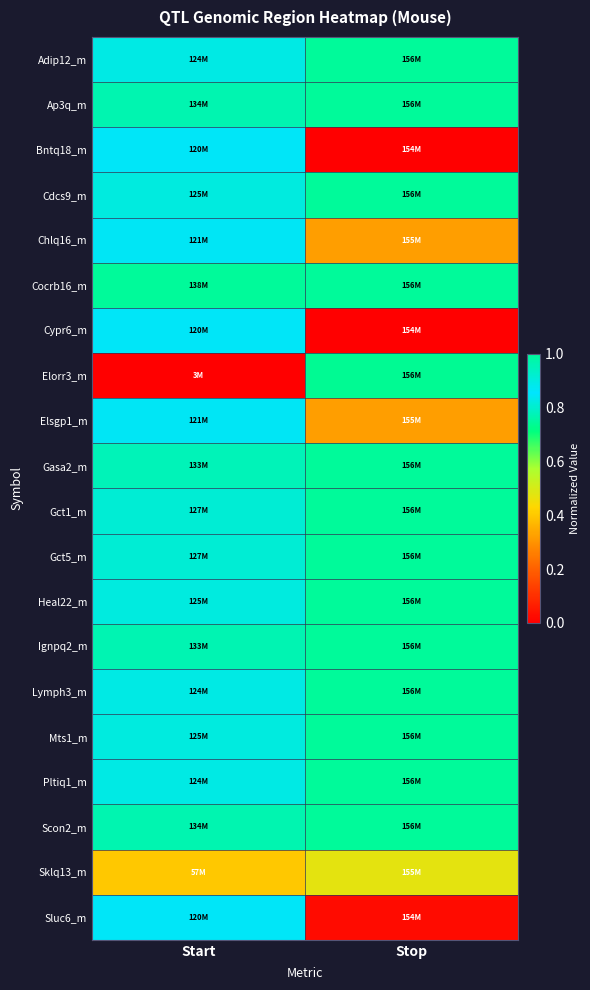

Reading left to right, transcribe all the data shown in this chart.

Adip12_m: Start=0.9	Stop=1.0
Ap3q_m: Start=1.0	Stop=1.0
Bntq18_m: Start=0.9	Stop=0.0
Cdcs9_m: Start=0.9	Stop=1.0
Chlq16_m: Start=0.9	Stop=0.3
Cocrb16_m: Start=1.0	Stop=1.0
Cypr6_m: Start=0.9	Stop=0.0
Elorr3_m: Start=0.0	Stop=0.7
Elsgp1_m: Start=0.9	Stop=0.3
Gasa2_m: Start=1.0	Stop=1.0
Gct1_m: Start=0.9	Stop=1.0
Gct5_m: Start=0.9	Stop=1.0
Heal22_m: Start=0.9	Stop=1.0
Ignpq2_m: Start=1.0	Stop=1.0
Lymph3_m: Start=0.9	Stop=1.0
Mts1_m: Start=0.9	Stop=1.0
Pltiq1_m: Start=0.9	Stop=1.0
Scon2_m: Start=1.0	Stop=1.0
Sklq13_m: Start=0.4	Stop=0.5
Sluc6_m: Start=0.9	Stop=0.0